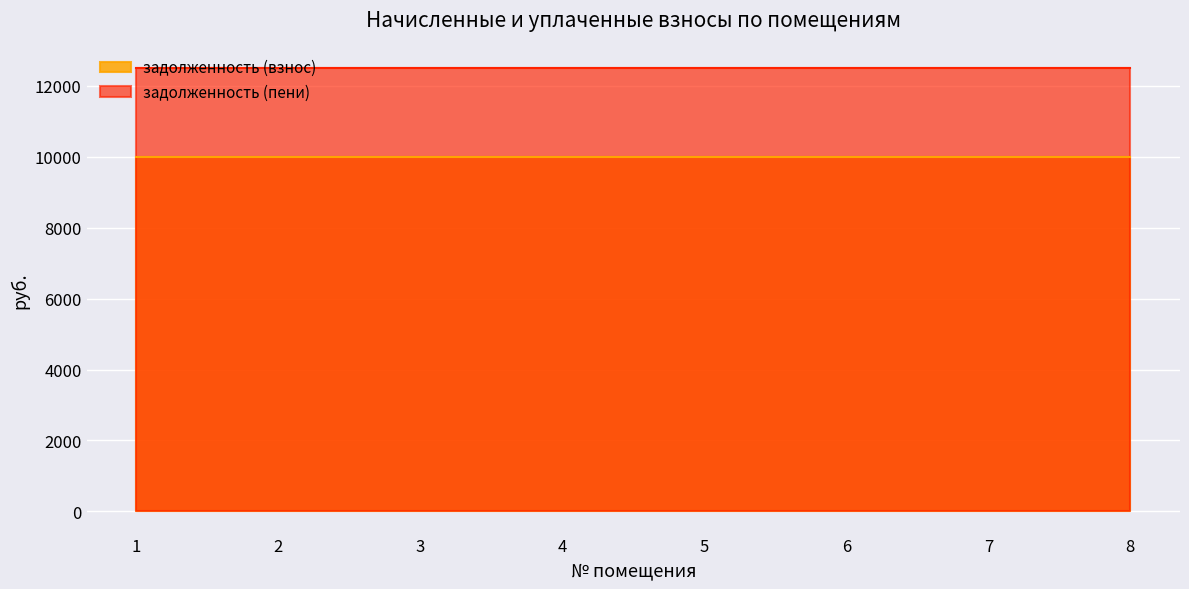

True or false: задолженность (взнос) and задолженность (пени) intersect in this chart.

False